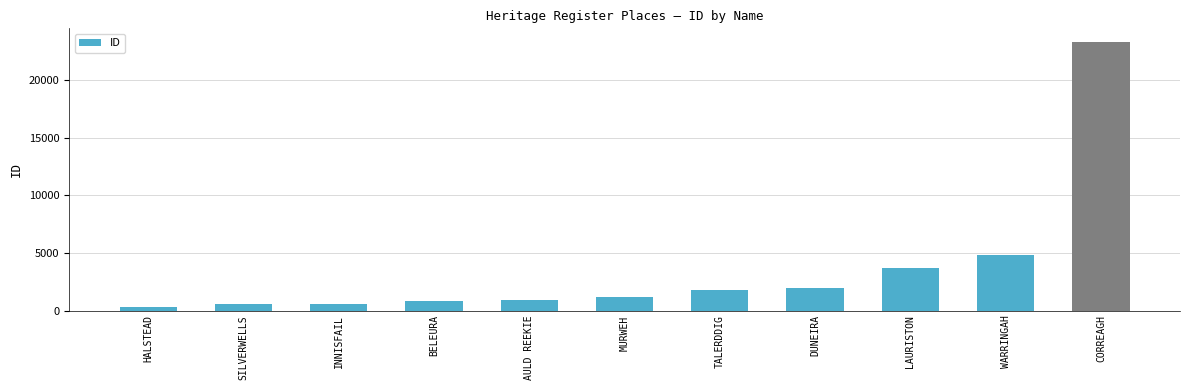

What is the label of the 8th bar from the right?

BELEURA